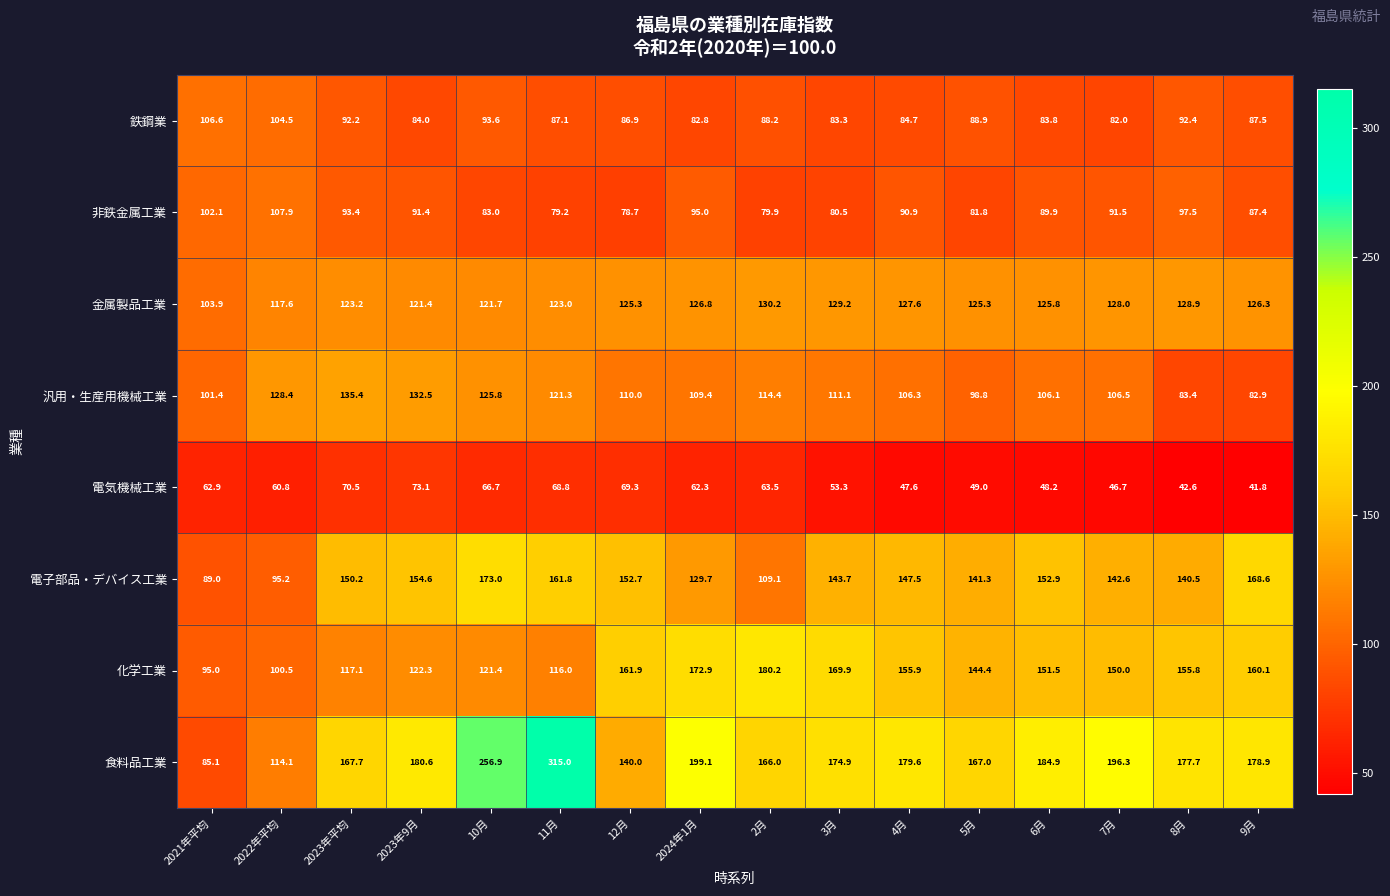

Count the number of categories in the chart.

16